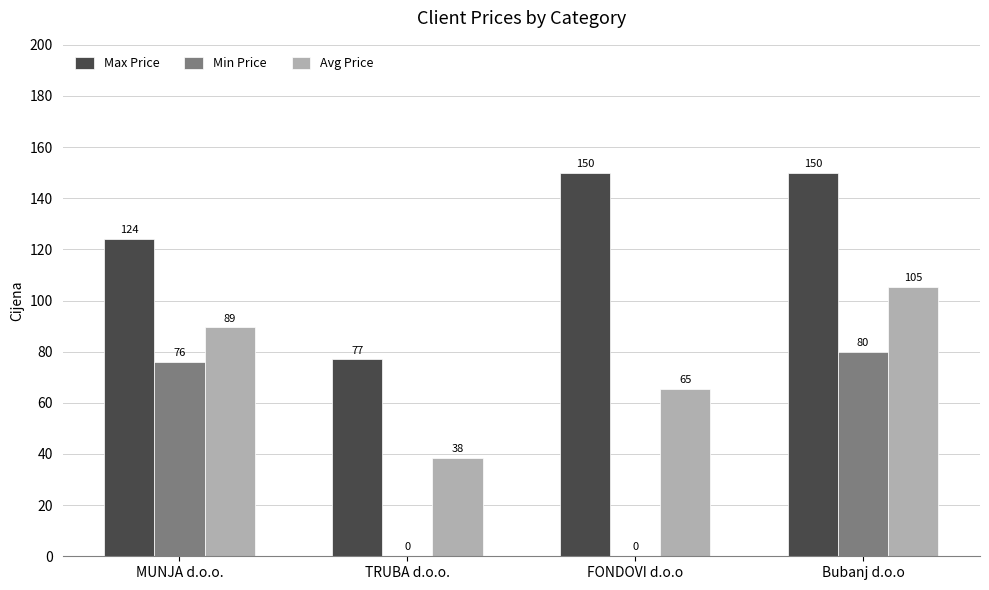

What is the difference between the Min Price values at MUNJA d.o.o. and FONDOVI d.o.o?

76.0